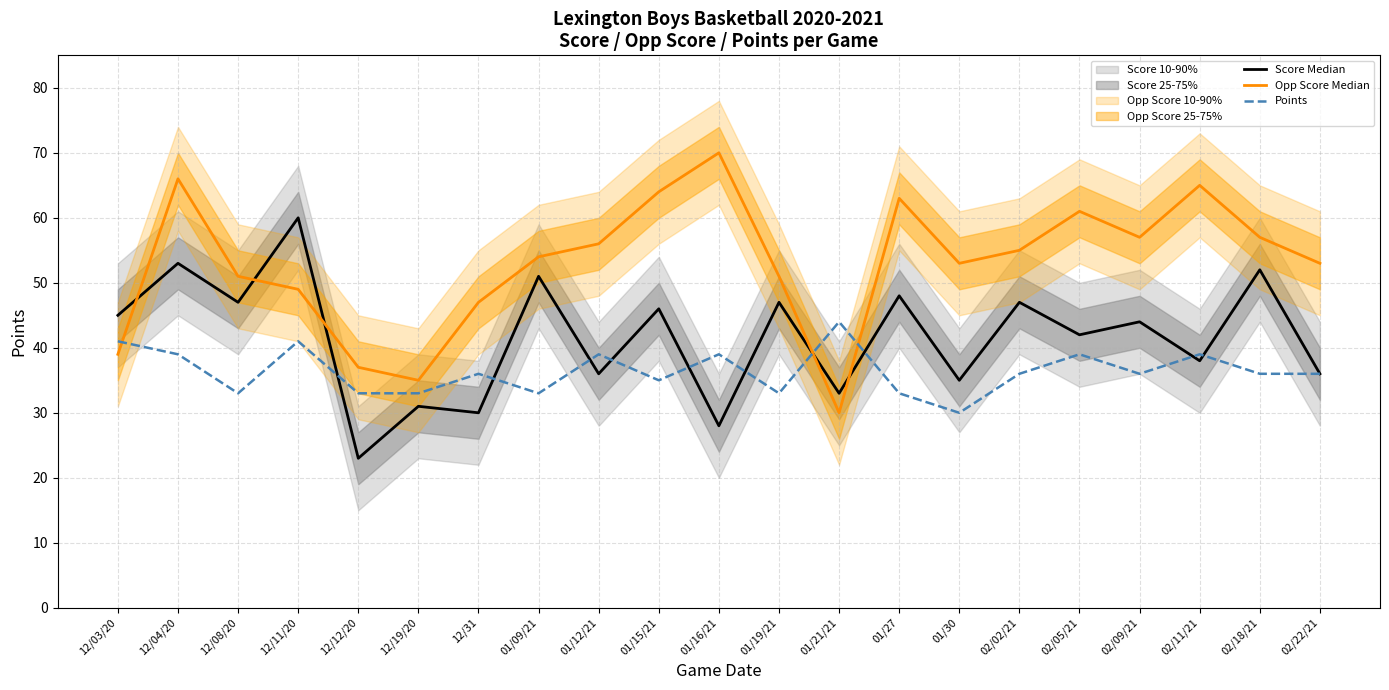

List the labels in order of Points value, smallest first.

01/30, 12/08/20, 12/12/20, 12/19/20, 01/09/21, 01/19/21, 01/27, 01/15/21, 12/31, 02/02/21, 02/09/21, 02/18/21, 02/22/21, 12/04/20, 01/12/21, 01/16/21, 02/05/21, 02/11/21, 12/03/20, 12/11/20, 01/21/21